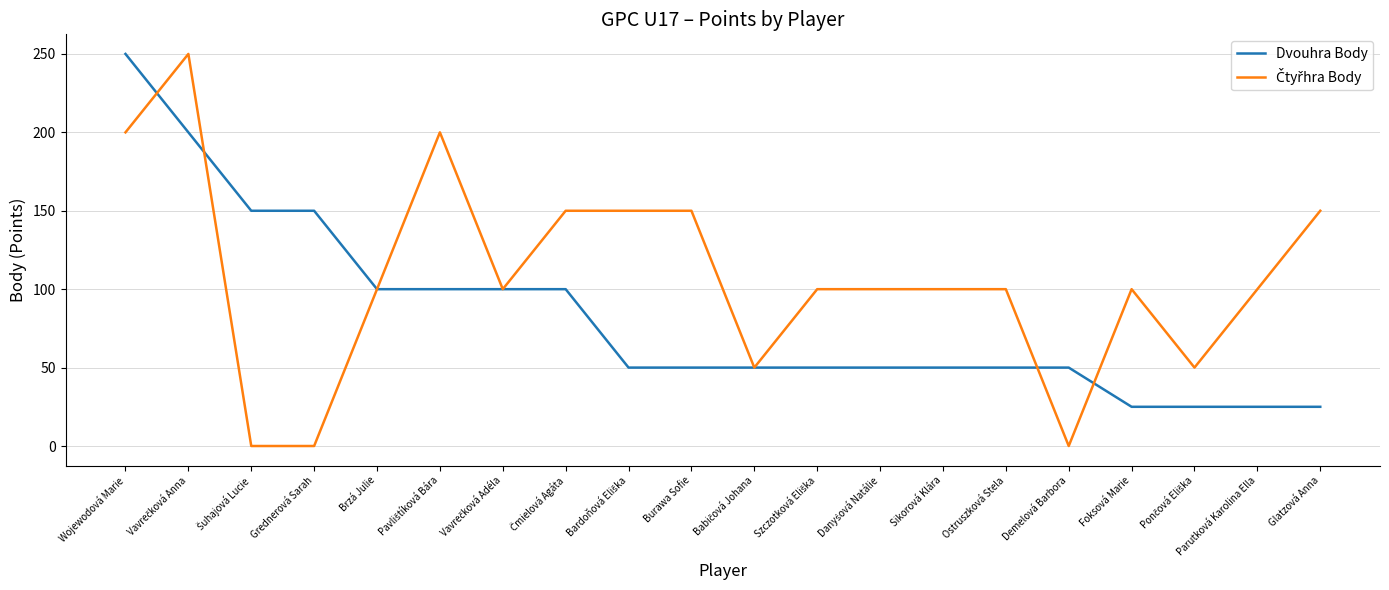

What is the total value across all series at Foksová Marie?

125